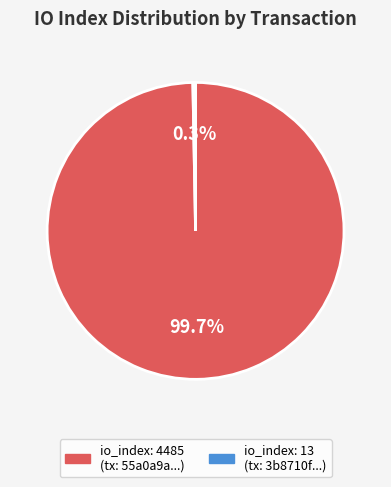

Does any single category account for the majority?

Yes